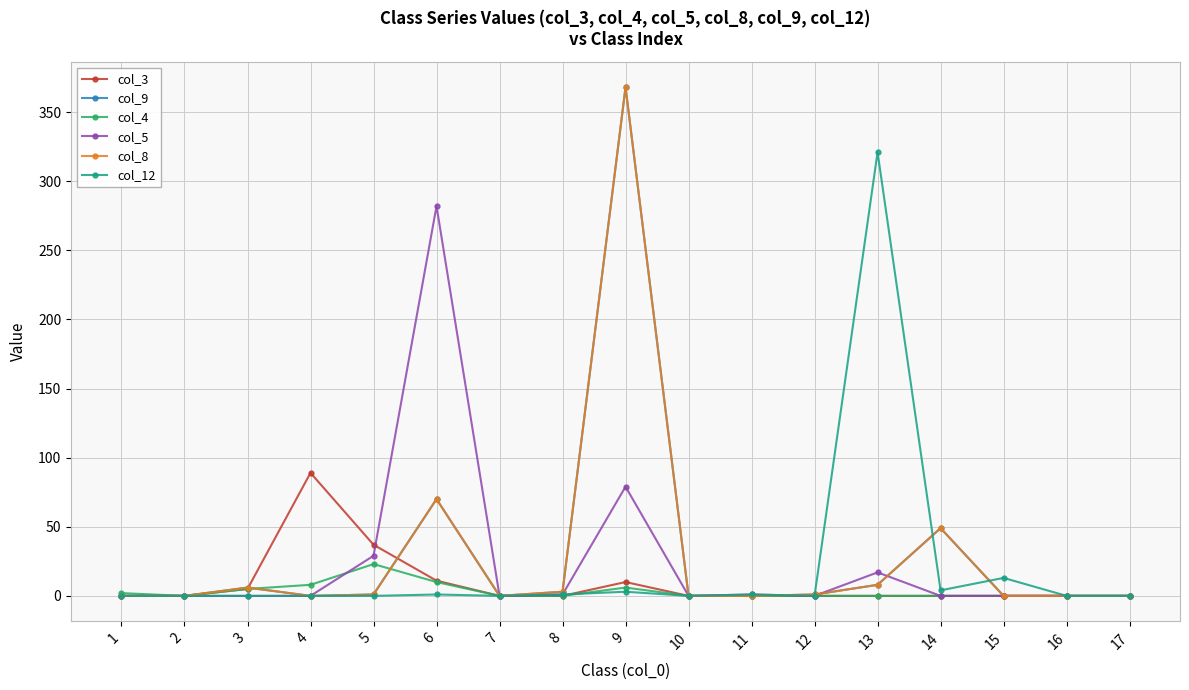

Reading left to right, what are all the values shown in this chart?

col_3: 1=0	2=0	3=5	4=89	5=37	6=11	7=0	8=0	9=10	10=0	11=0	12=0	13=0	14=0	15=0	16=0	17=0
col_9: 1=0	2=0	3=6	4=0	5=1	6=70	7=0	8=3	9=368	10=0	11=0	12=1	13=8	14=49	15=0	16=0	17=0
col_4: 1=2	2=0	3=5	4=8	5=23	6=10	7=0	8=0	9=6	10=0	11=0	12=0	13=0	14=0	15=0	16=0	17=0
col_5: 1=0	2=0	3=0	4=0	5=29	6=282	7=0	8=1	9=79	10=0	11=1	12=0	13=17	14=0	15=0	16=0	17=0
col_8: 1=0	2=0	3=6	4=0	5=1	6=70	7=0	8=3	9=368	10=0	11=0	12=1	13=8	14=49	15=0	16=0	17=0
col_12: 1=0	2=0	3=0	4=0	5=0	6=1	7=0	8=1	9=3	10=0	11=1	12=0	13=321	14=4	15=13	16=0	17=0